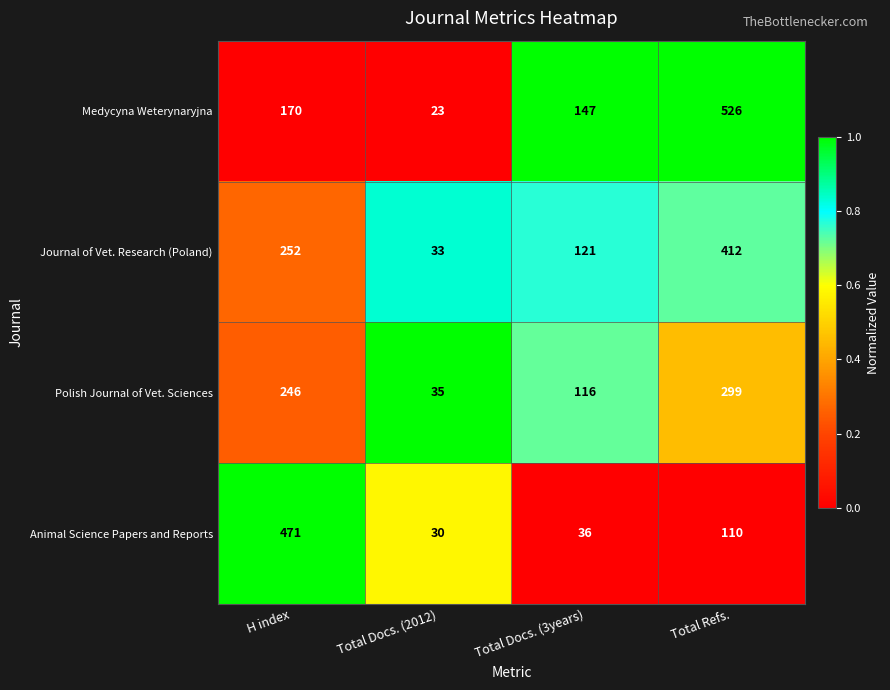

What is the sum of the Journal of Vet. Research (Poland) values at Total Docs. (3years) and Total Refs.?

533